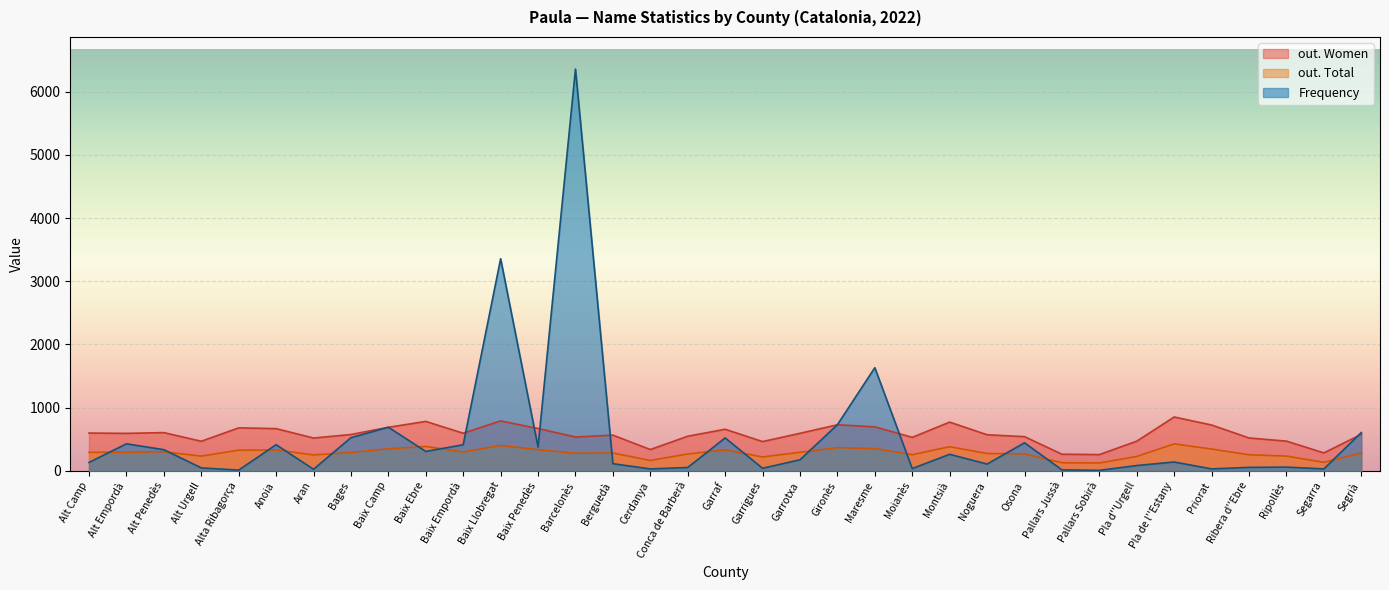

How many data points in out. Total are less than 291?

17